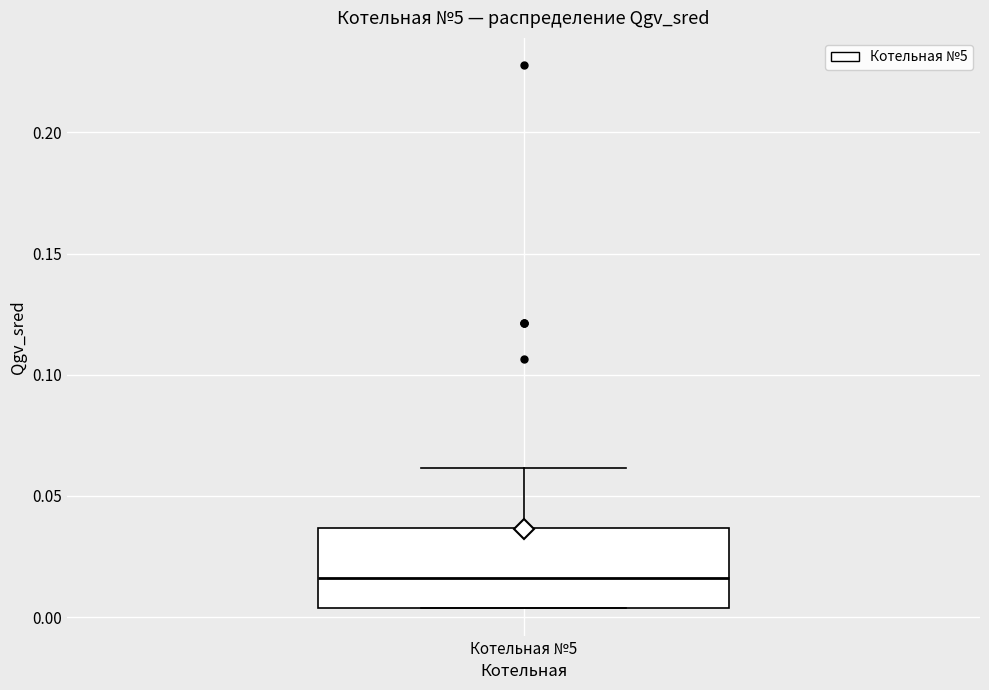

Read this box plot against the y-axis: the position of the median line, the range covered by the box, and the ends of both whiskers. The values are not printed on the chart, so give them approximately, as read against the axis.

median 0.015, box 0.005 to 0.035, whiskers 0.005 to 0.060